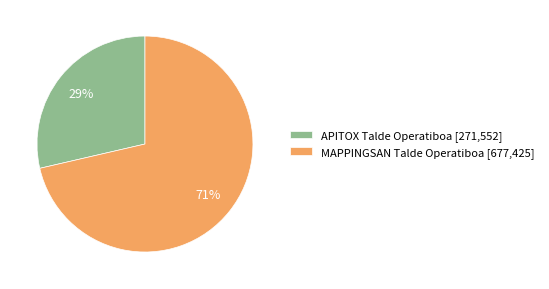

What percentage is the MAPPINGSAN Talde Operatiboa slice, to the nearest percent?

71%